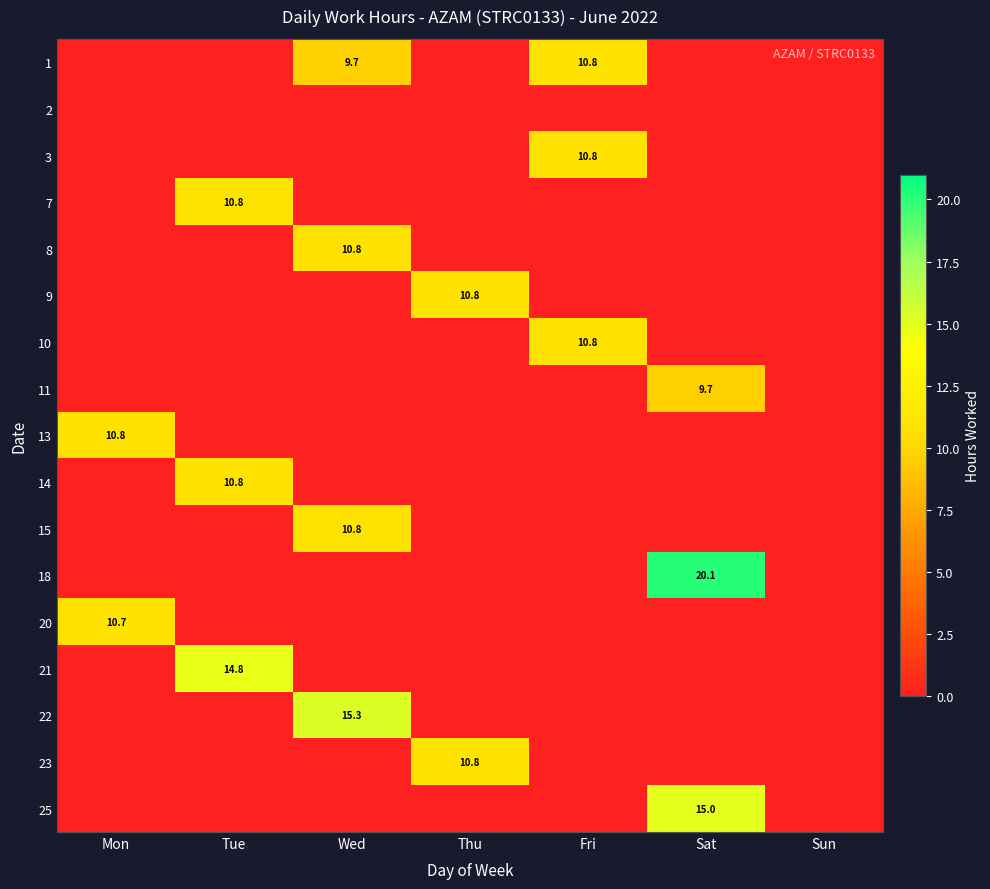

How many series are shown in this chart?

17